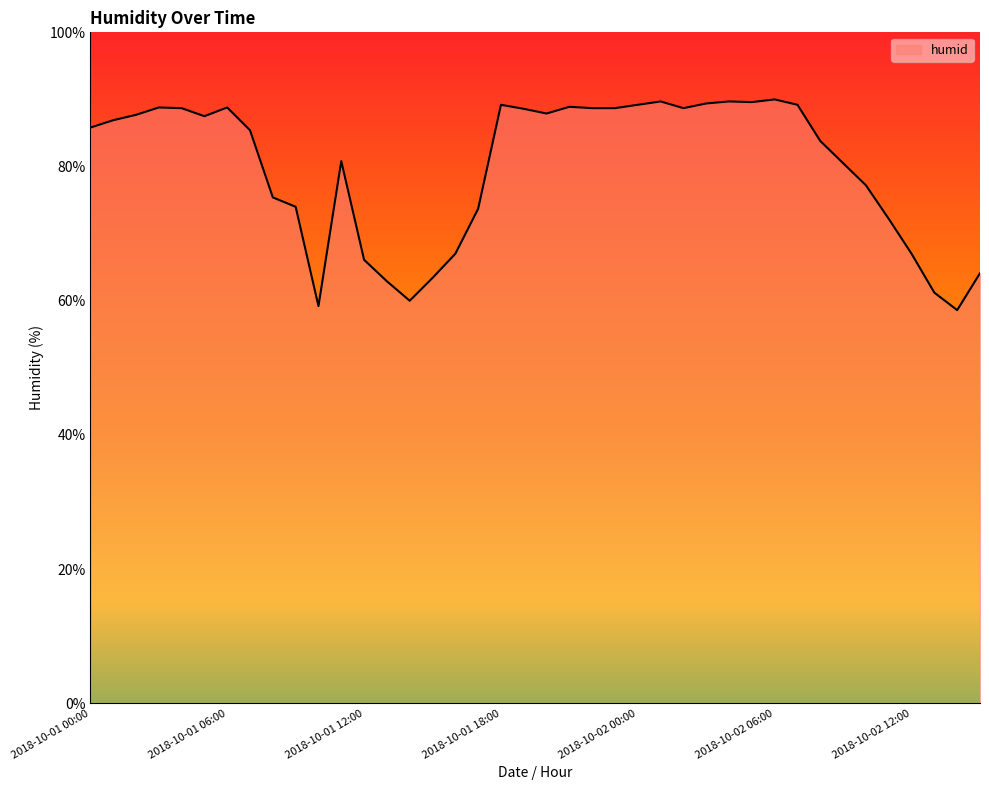

What is the minimum value shown in the chart?

58.6